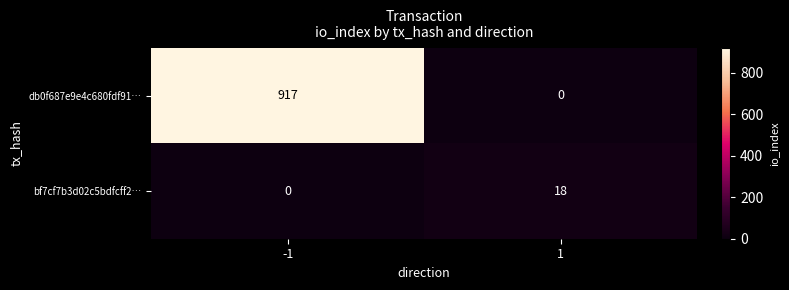

The db0f687e9e4c680fdf91… series shows 0 at 1. True or false?

True